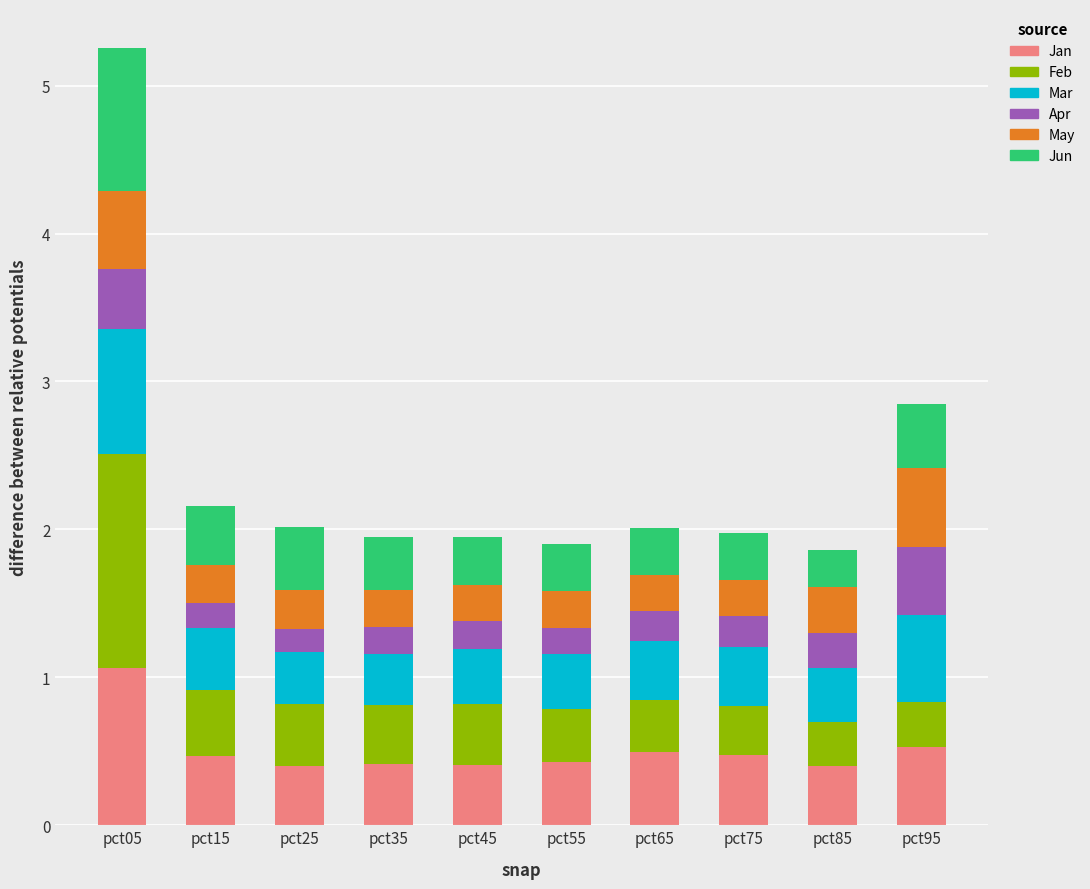

What is the difference between the maximum and second lowest values in the Jan series?

0.7